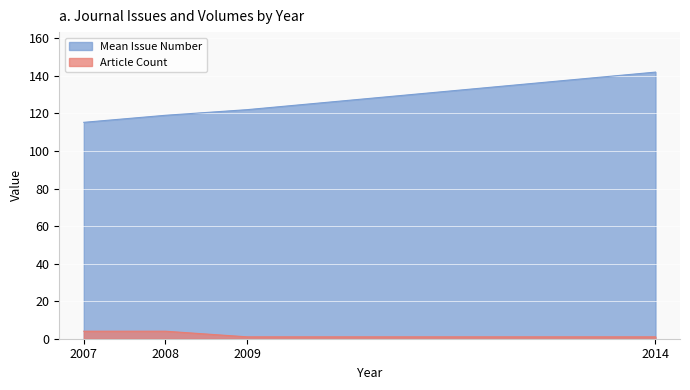

Rank the categories by value from highest to lowest.

2014, 2009, 2008, 2007